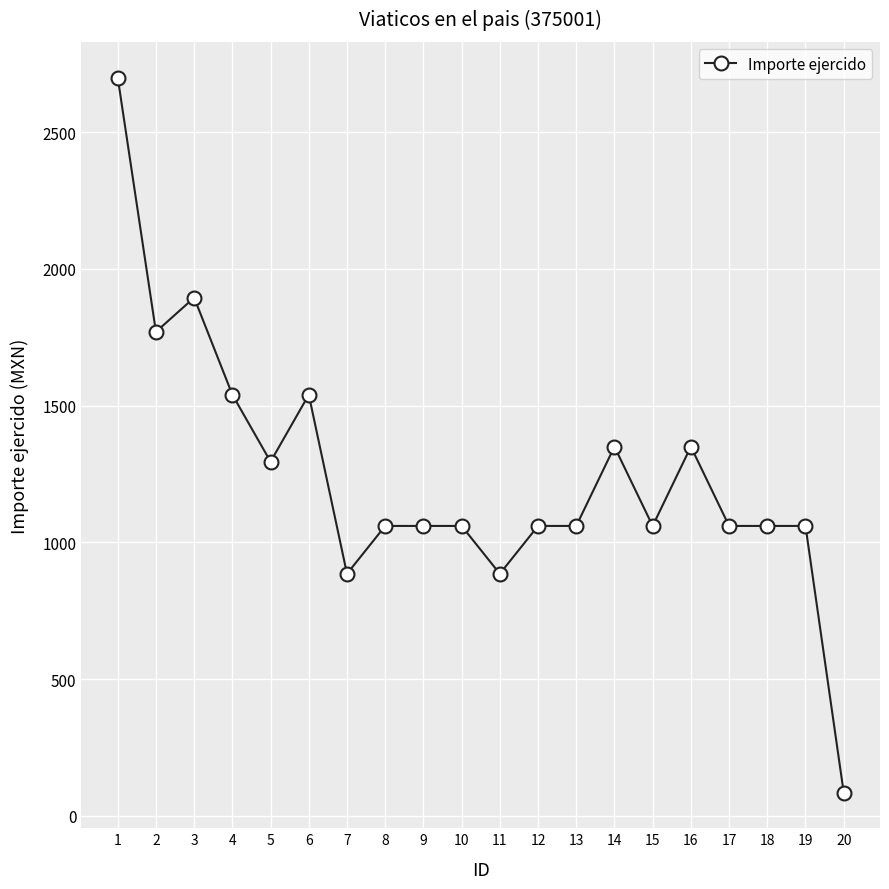

True or false: the data has more than 1 interior local peaks.

True